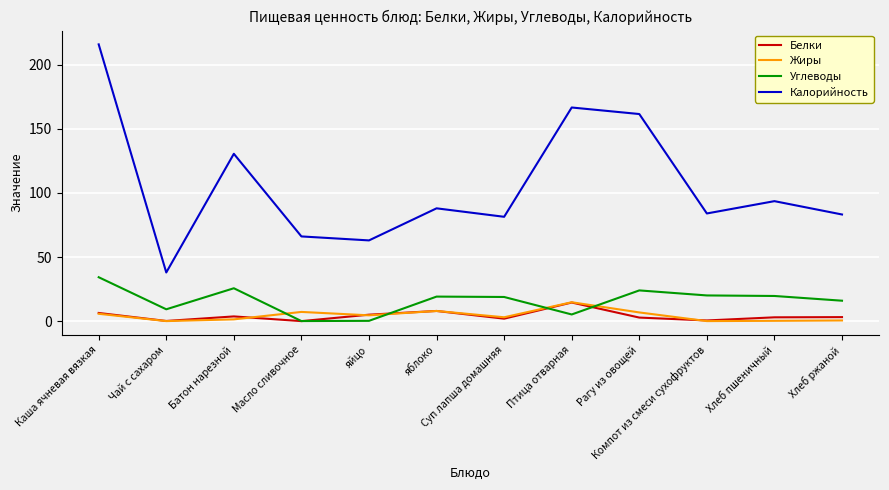

What is the highest value of the Жиры series?

14.8